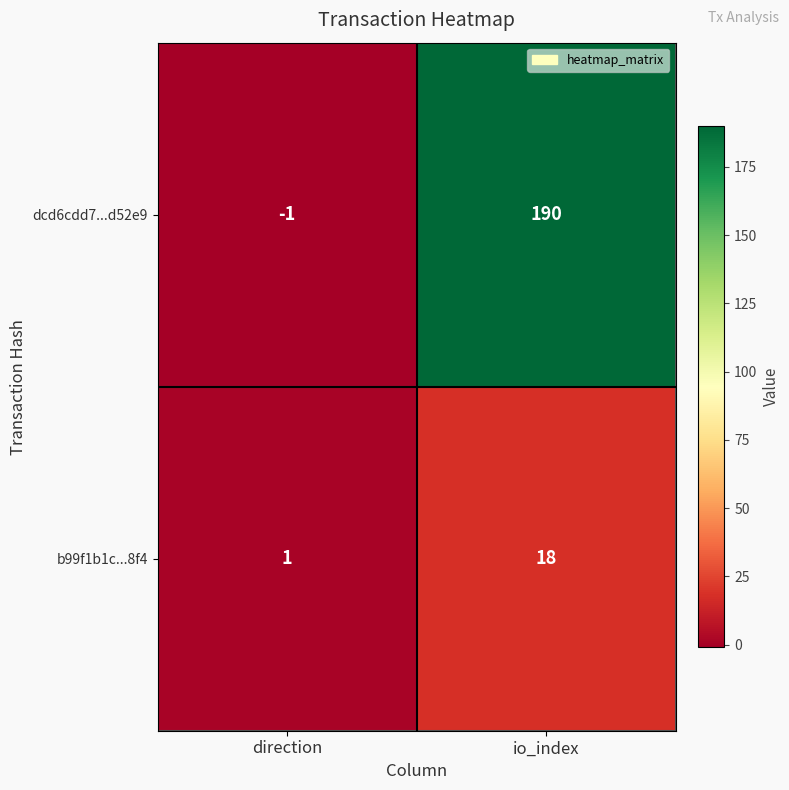

Is it true that b99f1b1c...8f4 equals 18 at io_index?

True